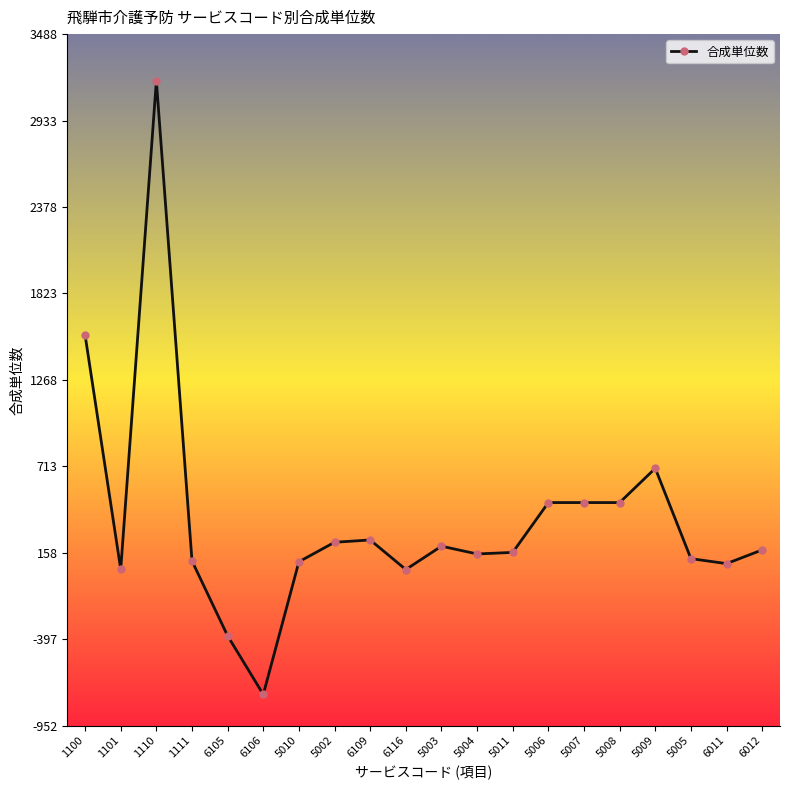

Which label corresponds to the smallest value in the chart?

6106